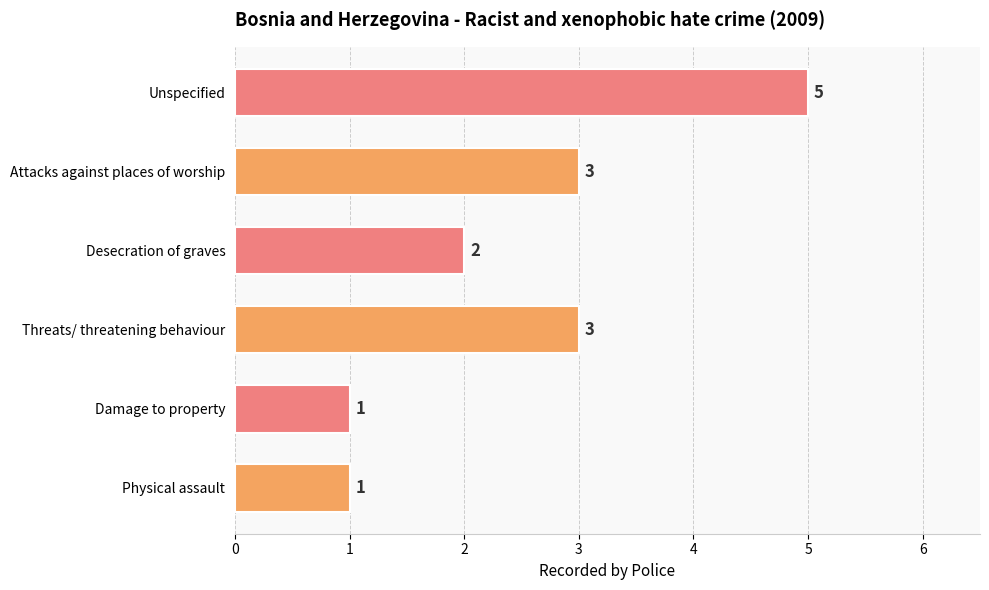

Is it true that the value at Attacks against places of worship is 3?

True